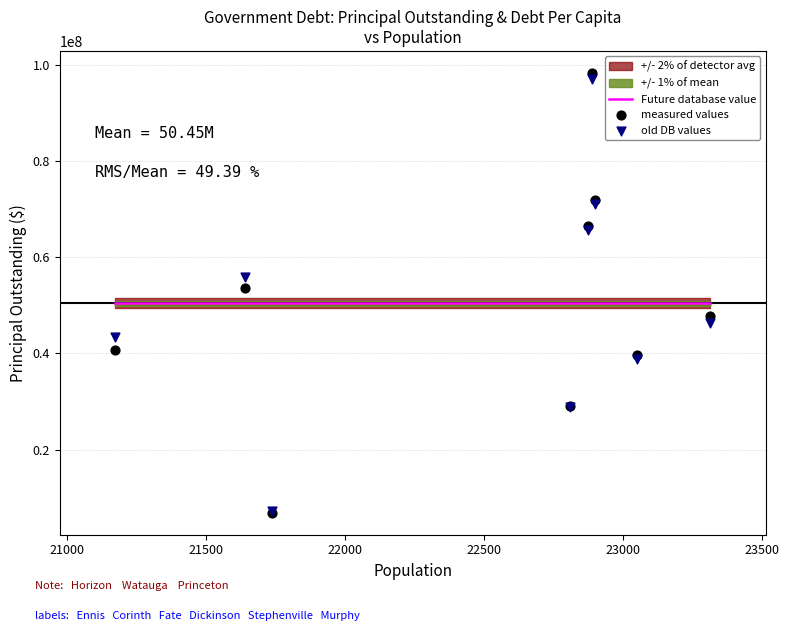

Which series contains the highest Y value?

measured values